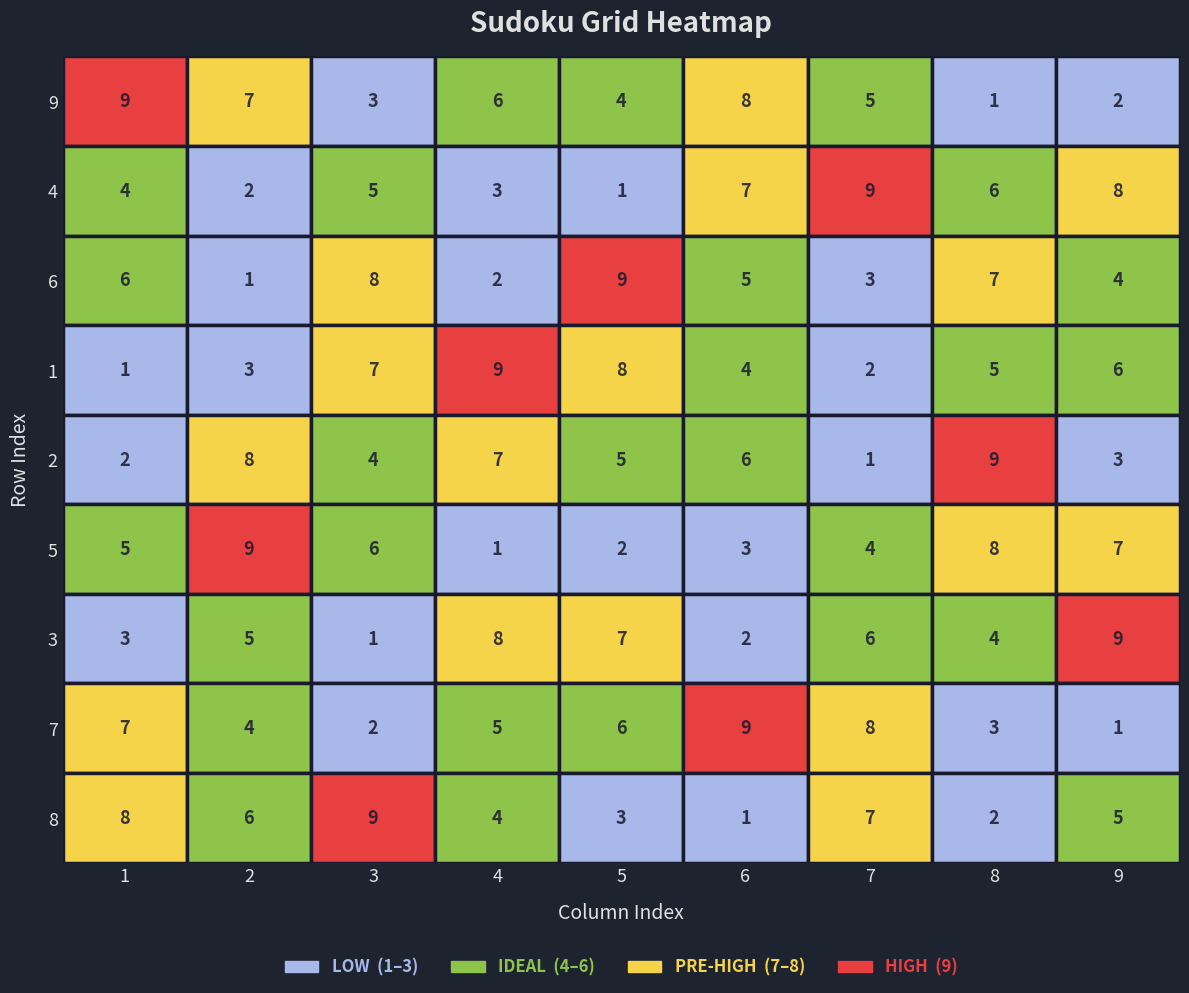

The value of 9 at 3 is 9. True or false?

False